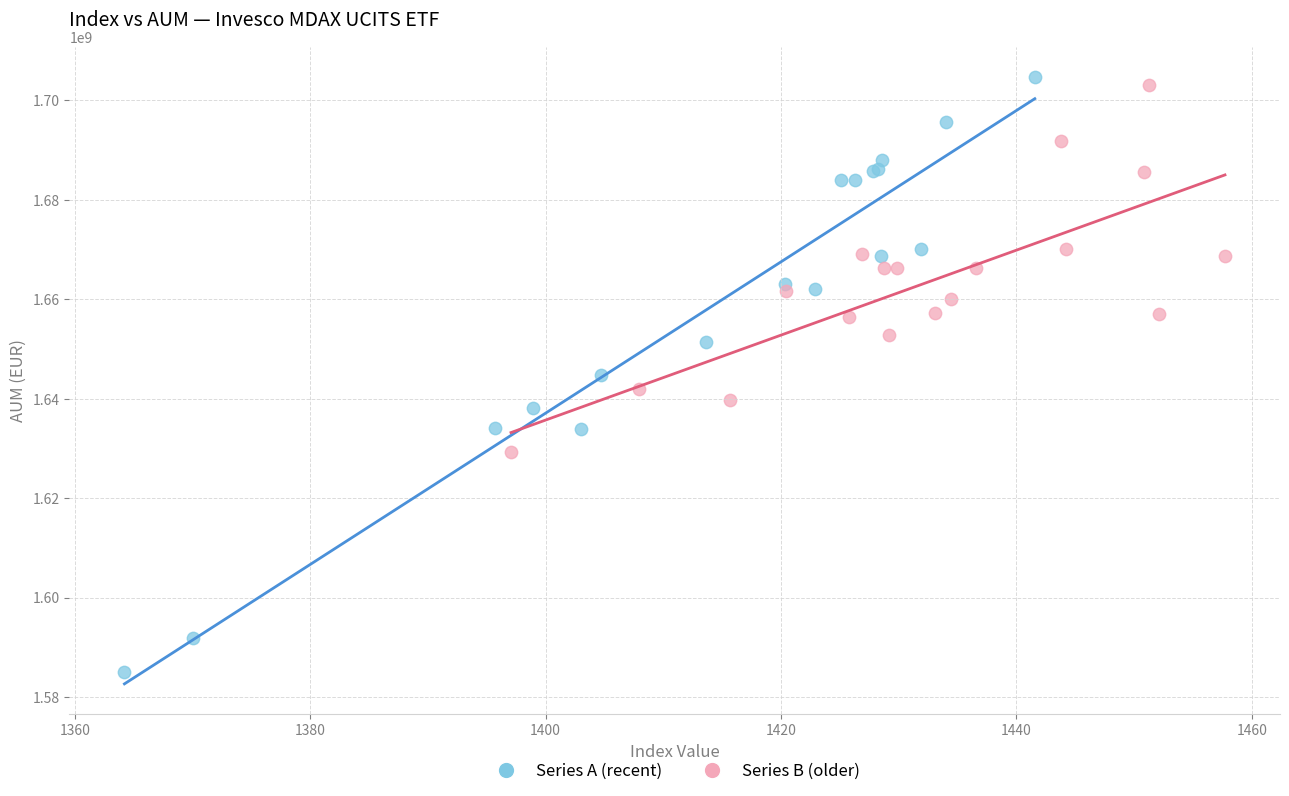

What are all the series names shown in the legend?

Series A (recent), Series B (older)